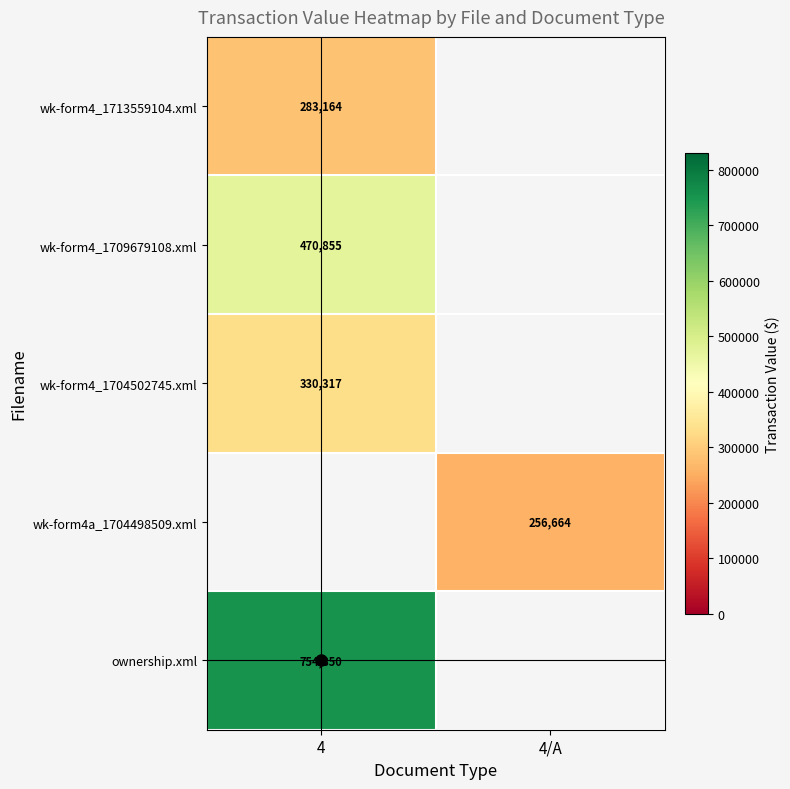

True or false: wk-form4a_1704498509.xml has a value of 364355.7 at 4/A.

False